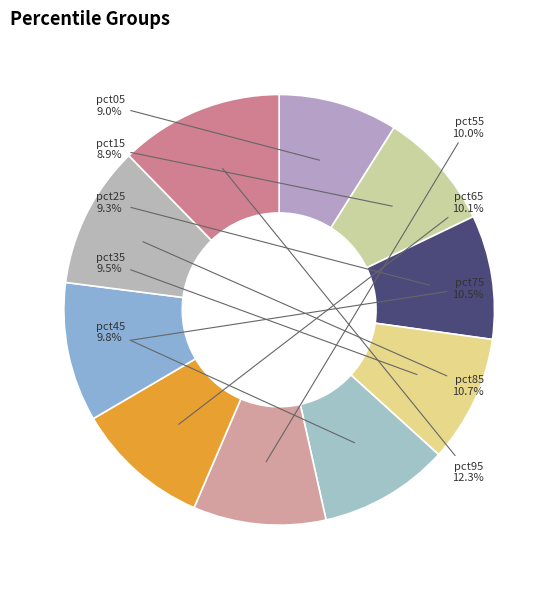

Does any single category account for the majority?

No